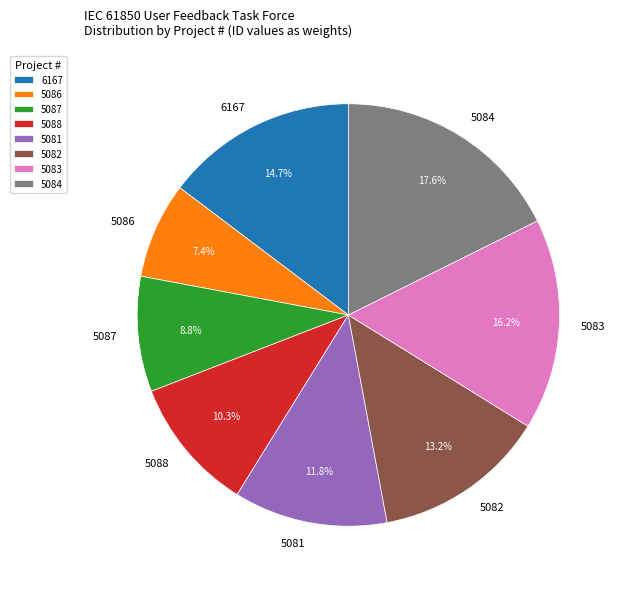

Which has a higher value, 5081 or 5086?

5081